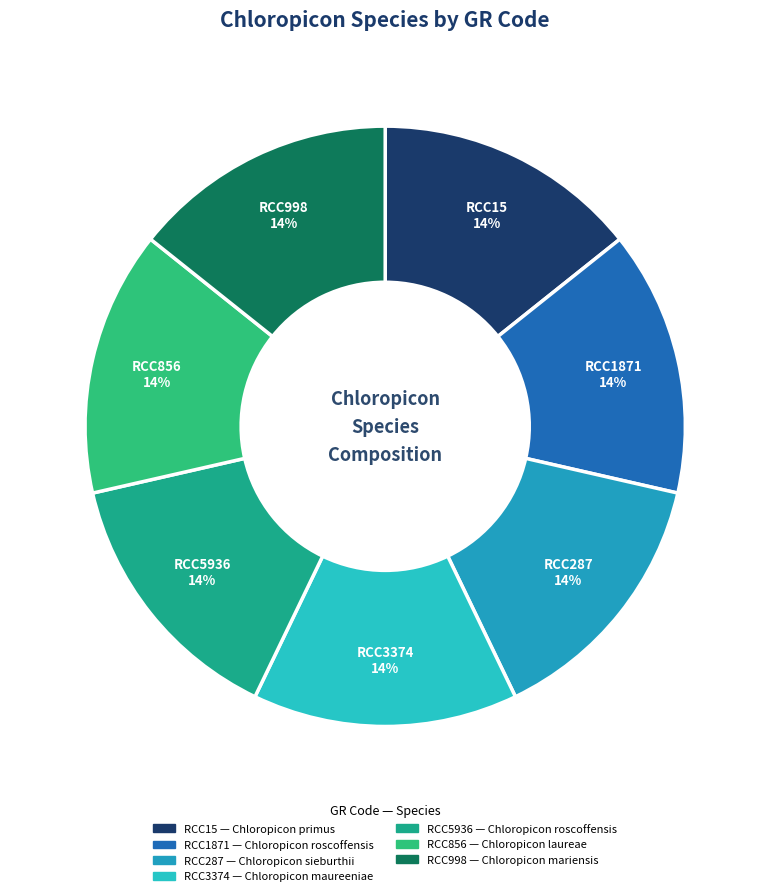

What percentage is the RCC856 slice, to the nearest percent?

14%